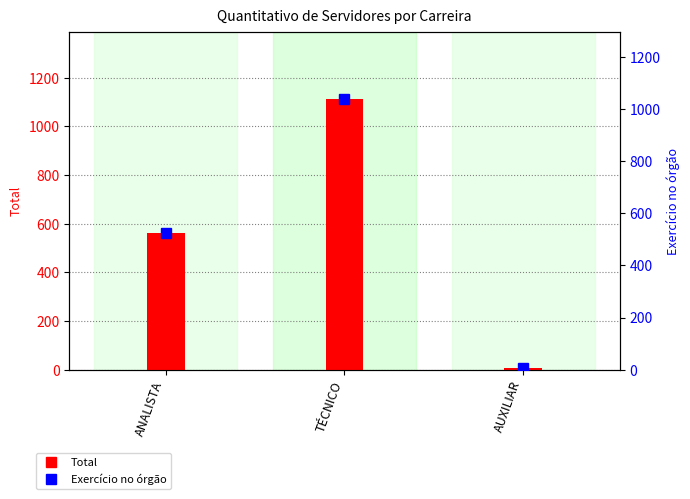

At how many categories does at least one series exceed 1006?

1